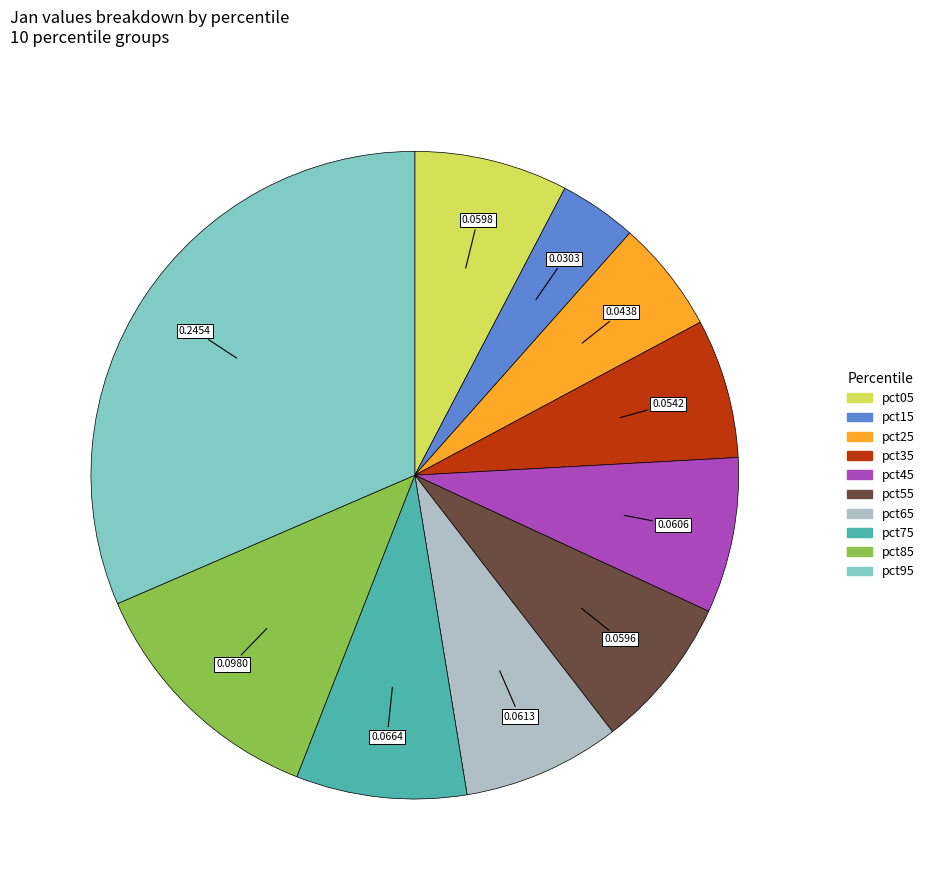

Does any single category account for the majority?

No